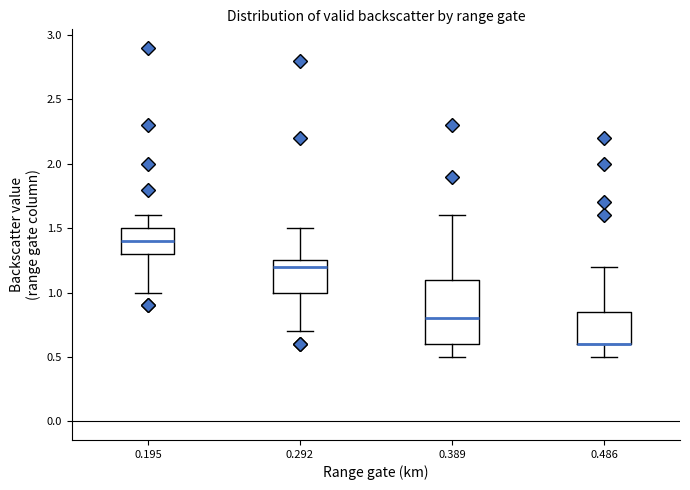

Which box is the tallest, from its lower edge to its upper edge?

0.389